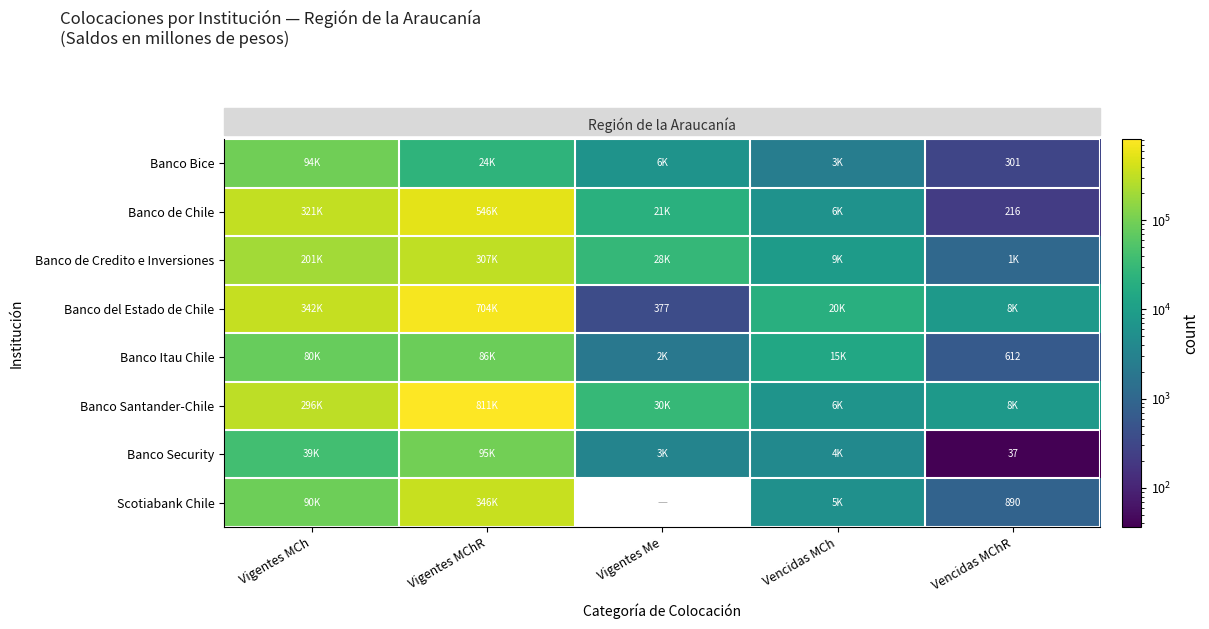

At which label does Banco Santander-Chile first exceed 30132?

Vigentes MCh